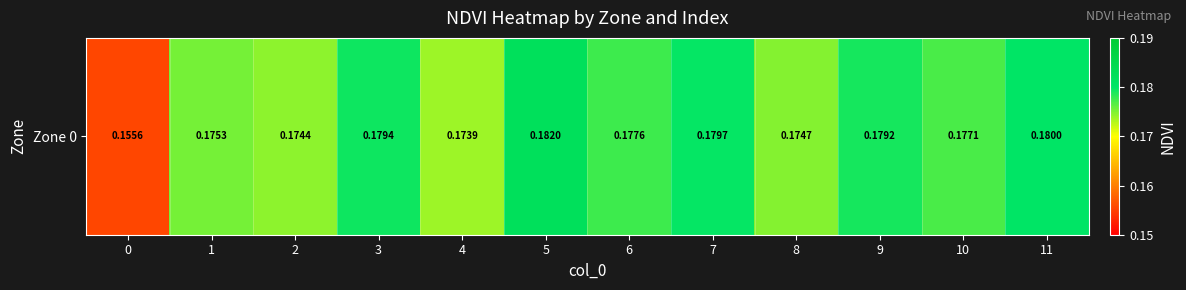

Rank the categories by value from lowest to highest.

0, 4, 2, 8, 1, 10, 6, 9, 3, 7, 11, 5